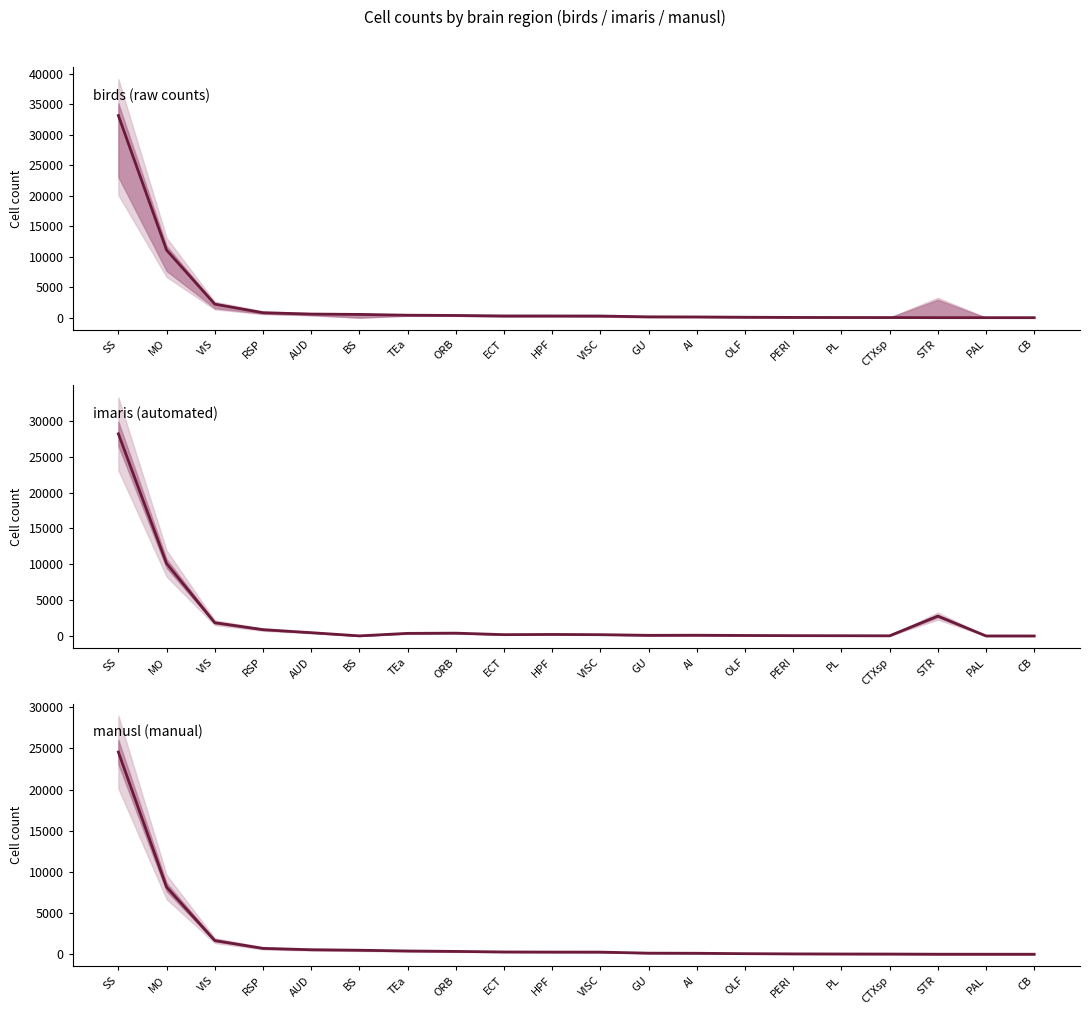

True or false: birds and imaris cross at least once.

True